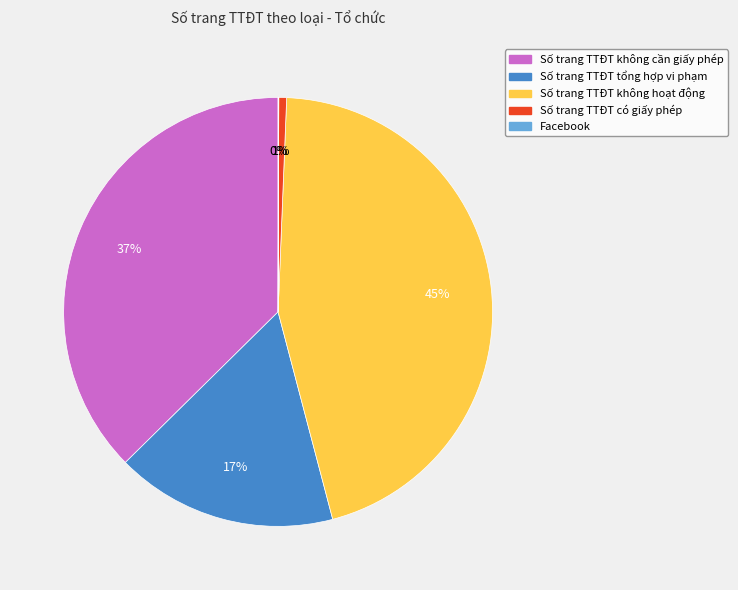

True or false: Số trang TTĐT không cần giấy phép accounts for 27% of the total.

False